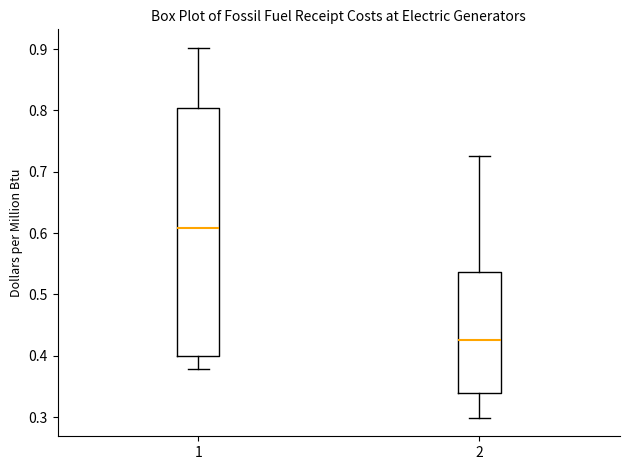

Where is the upper edge of the box at x = 1 on the y-axis? The values are not printed on the chart, so give them approximately, as read against the axis.

0.80